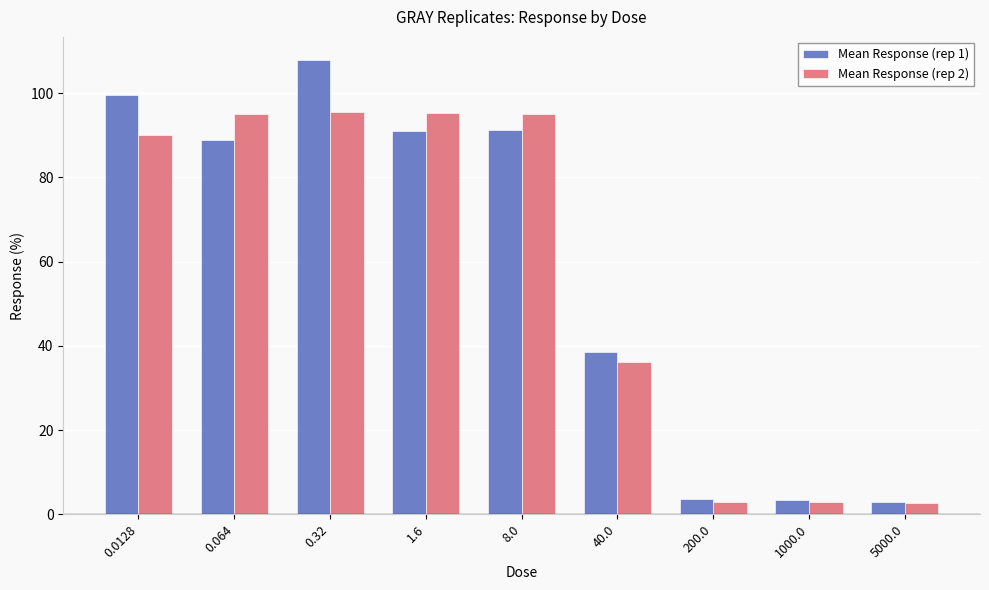

At 0.064, list the series in order from largest to smallest.

Mean Response (rep 2), Mean Response (rep 1)